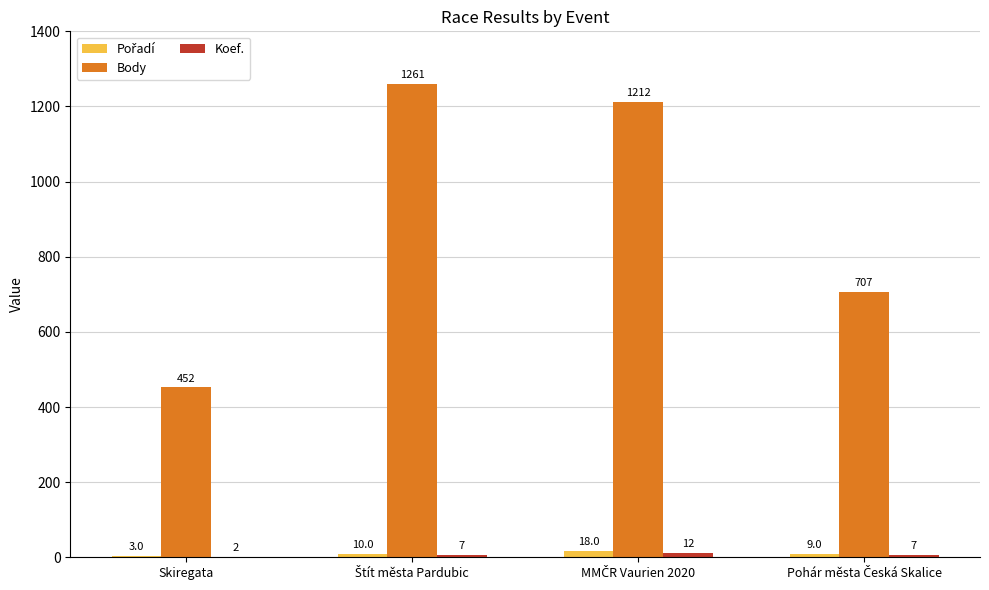

Which series has the largest total across all categories?

Body